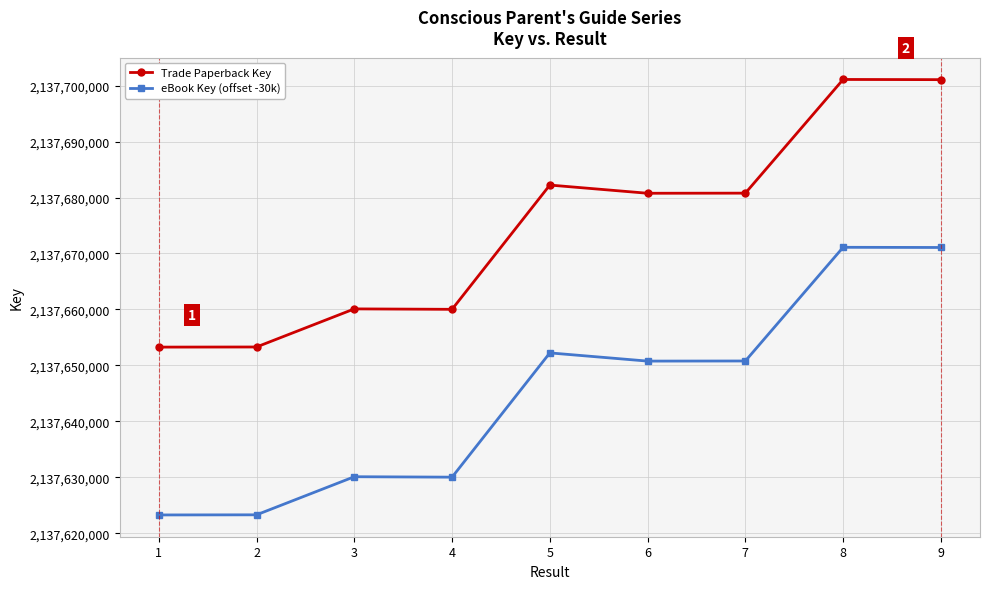

Count the number of categories in the chart.

9